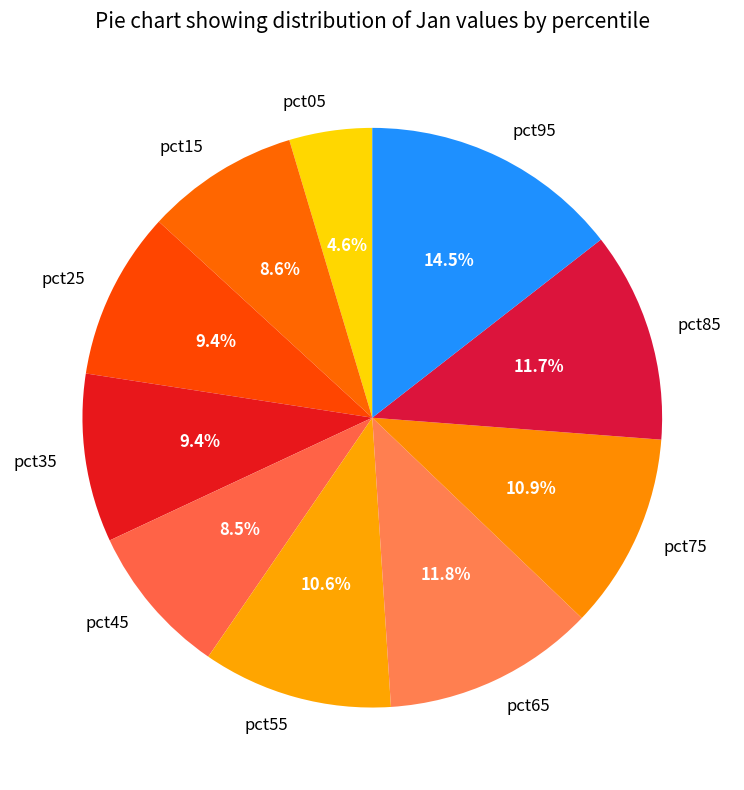

How many slices are in this pie chart?

10